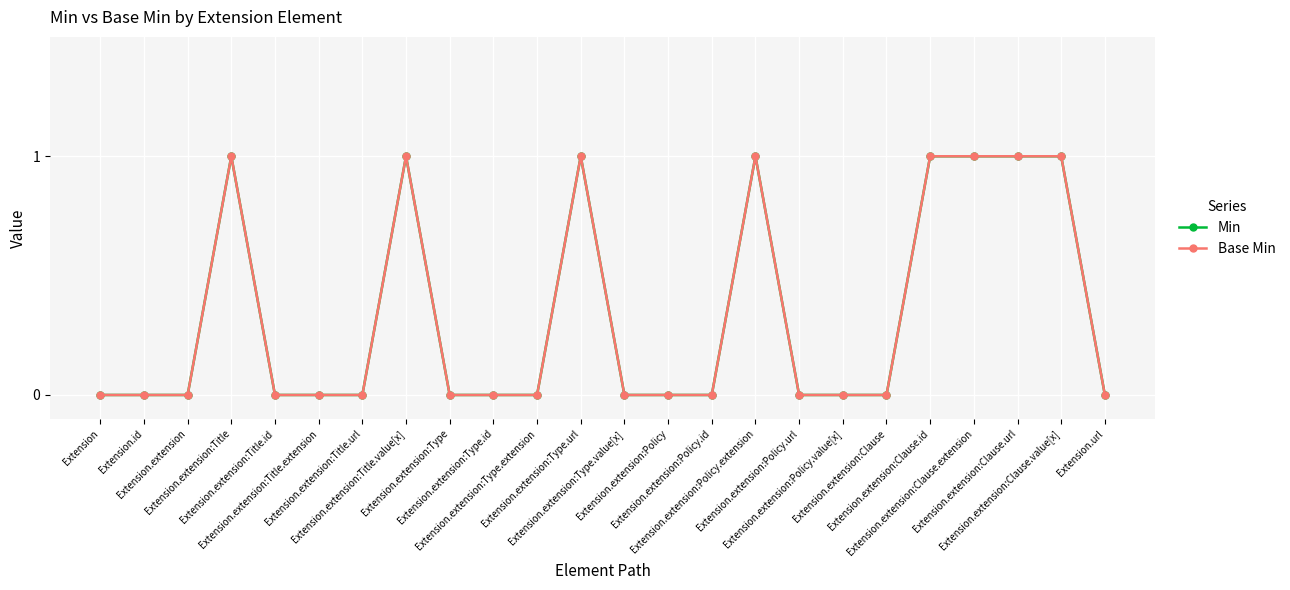

Reading right to left, what are all the values shown in this chart?

Min: Extension.url=0	Extension.extension:Clause.value[x]=1	Extension.extension:Clause.url=1	Extension.extension:Clause.extension=1	Extension.extension:Clause.id=1	Extension.extension:Clause=0	Extension.extension:Policy.value[x]=0	Extension.extension:Policy.url=0	Extension.extension:Policy.extension=1	Extension.extension:Policy.id=0	Extension.extension:Policy=0	Extension.extension:Type.value[x]=0	Extension.extension:Type.url=1	Extension.extension:Type.extension=0	Extension.extension:Type.id=0	Extension.extension:Type=0	Extension.extension:Title.value[x]=1	Extension.extension:Title.url=0	Extension.extension:Title.extension=0	Extension.extension:Title.id=0	Extension.extension:Title=1	Extension.extension=0	Extension.id=0	Extension=0
Base Min: Extension.url=0	Extension.extension:Clause.value[x]=1	Extension.extension:Clause.url=1	Extension.extension:Clause.extension=1	Extension.extension:Clause.id=1	Extension.extension:Clause=0	Extension.extension:Policy.value[x]=0	Extension.extension:Policy.url=0	Extension.extension:Policy.extension=1	Extension.extension:Policy.id=0	Extension.extension:Policy=0	Extension.extension:Type.value[x]=0	Extension.extension:Type.url=1	Extension.extension:Type.extension=0	Extension.extension:Type.id=0	Extension.extension:Type=0	Extension.extension:Title.value[x]=1	Extension.extension:Title.url=0	Extension.extension:Title.extension=0	Extension.extension:Title.id=0	Extension.extension:Title=1	Extension.extension=0	Extension.id=0	Extension=0